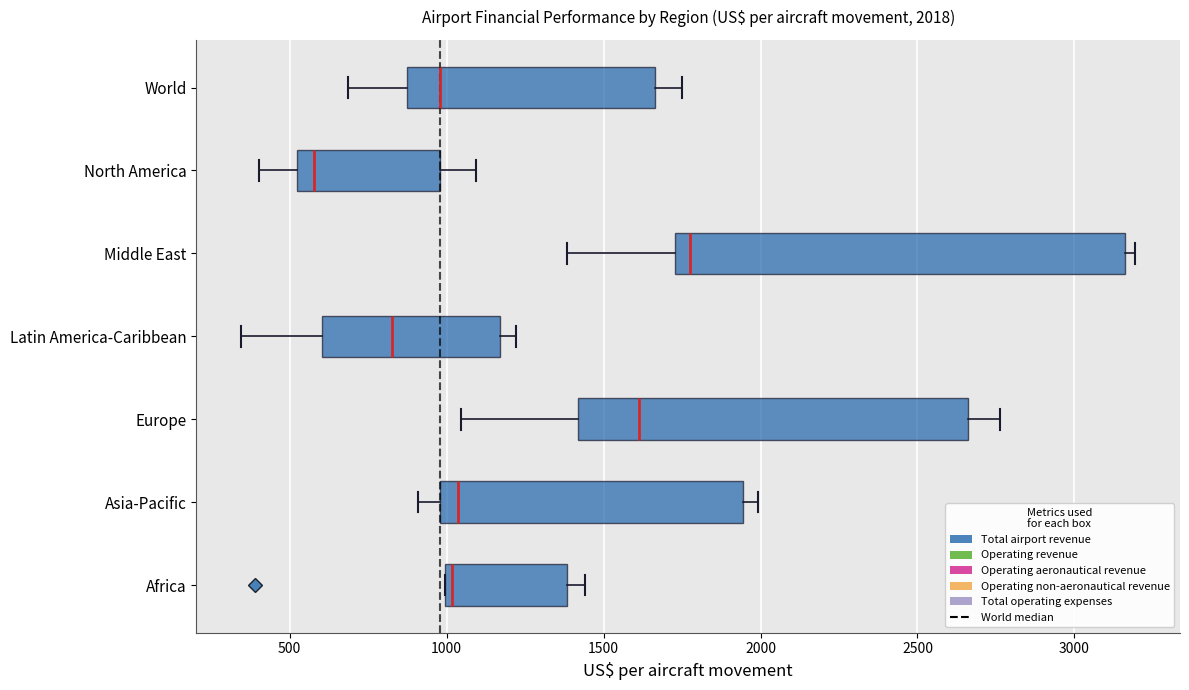

Comparing the boxes themselves (not the whiskers), which one is the widest?

Middle East